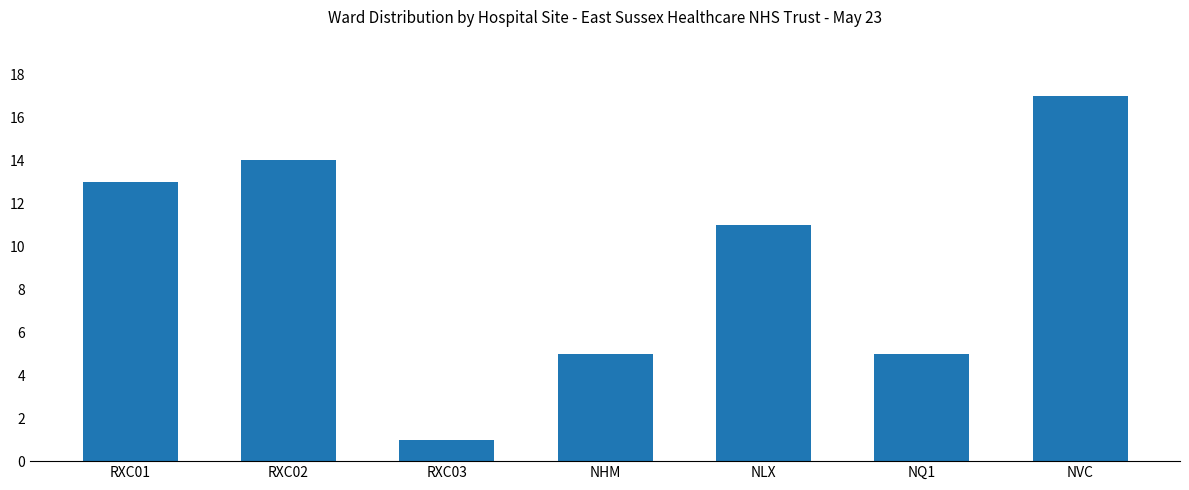

Reading right to left, extract all data points from this chart.

17	5	11	5	1	14	13